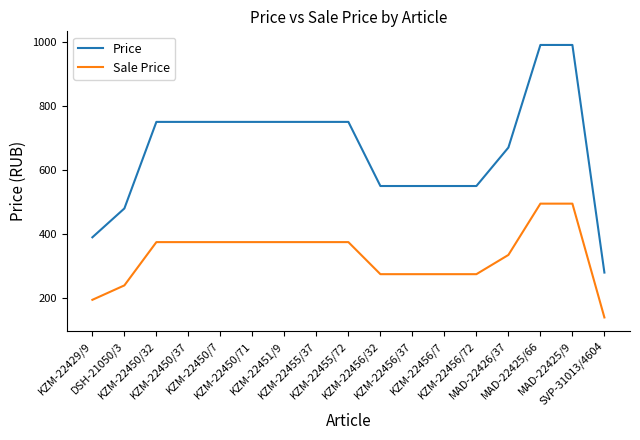

Which series has the widest spread of values?

Price